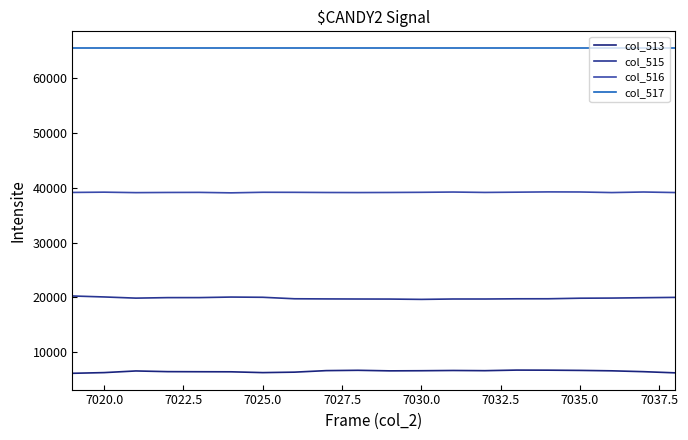

Does the chart display data point markers on the line(s)?

No